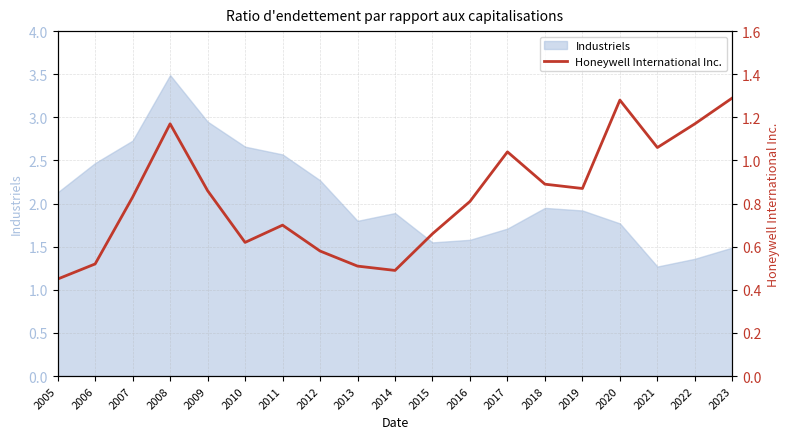

Which has a higher value, 2006 or 2011?

2011